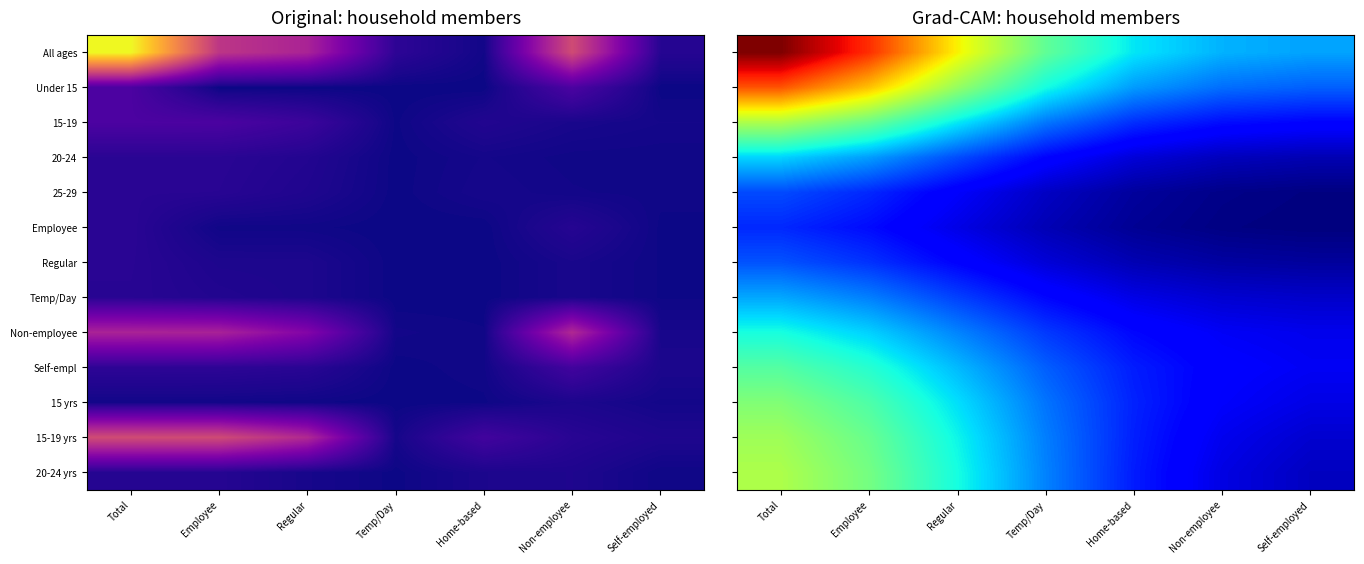

Between Non-employee and Employee, which is larger?

Employee